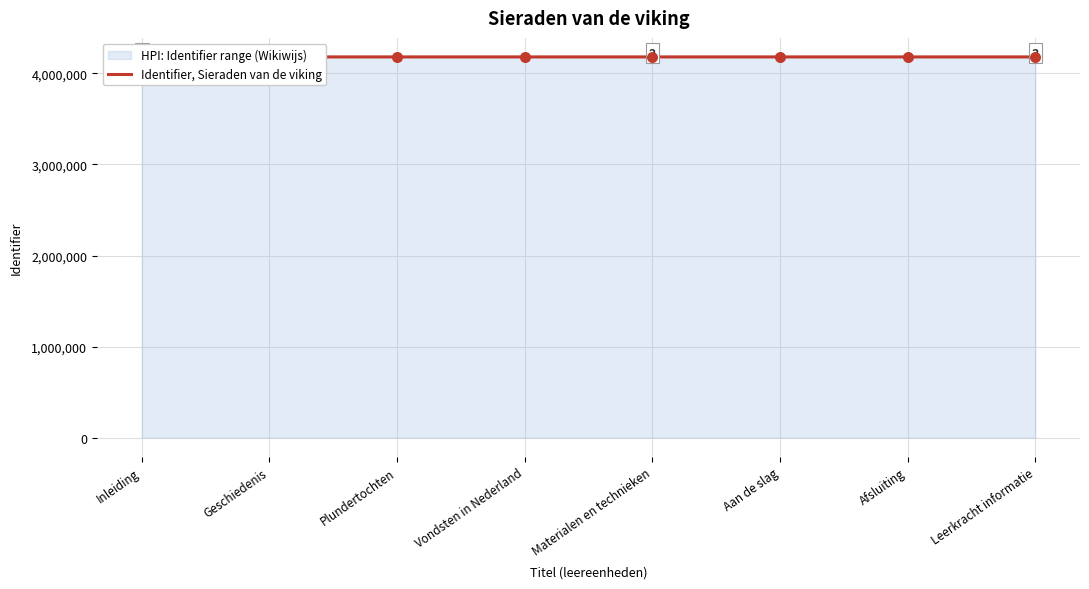

What is the change in value from Aan de slag to Afsluiting?

+7